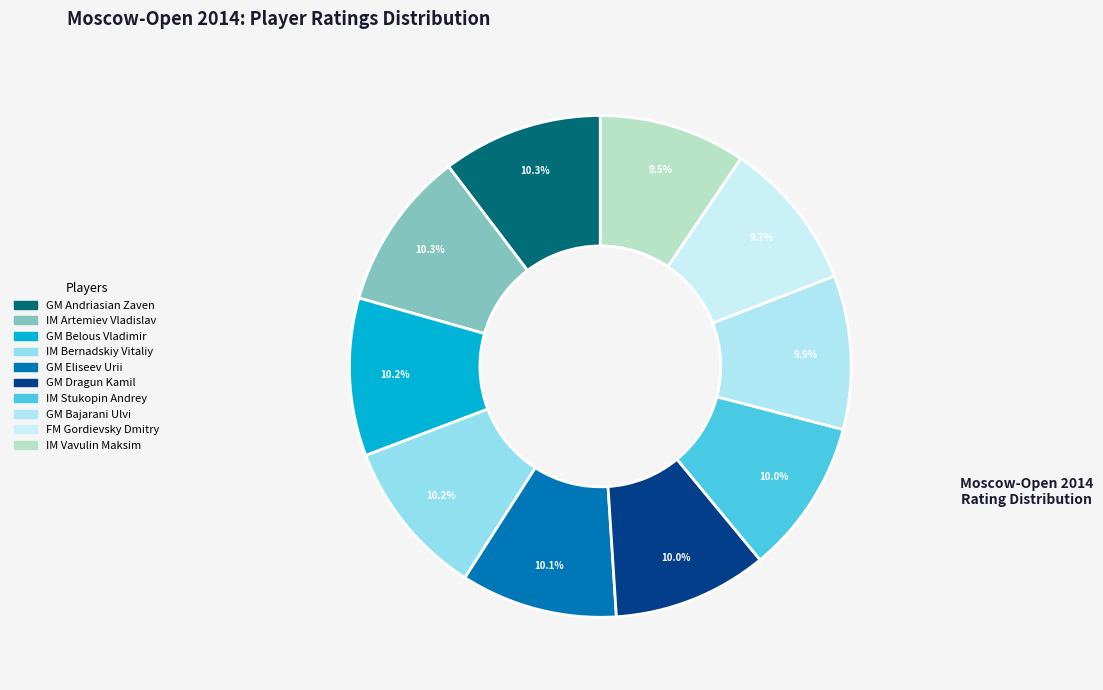

How many segments does this pie chart have?

10